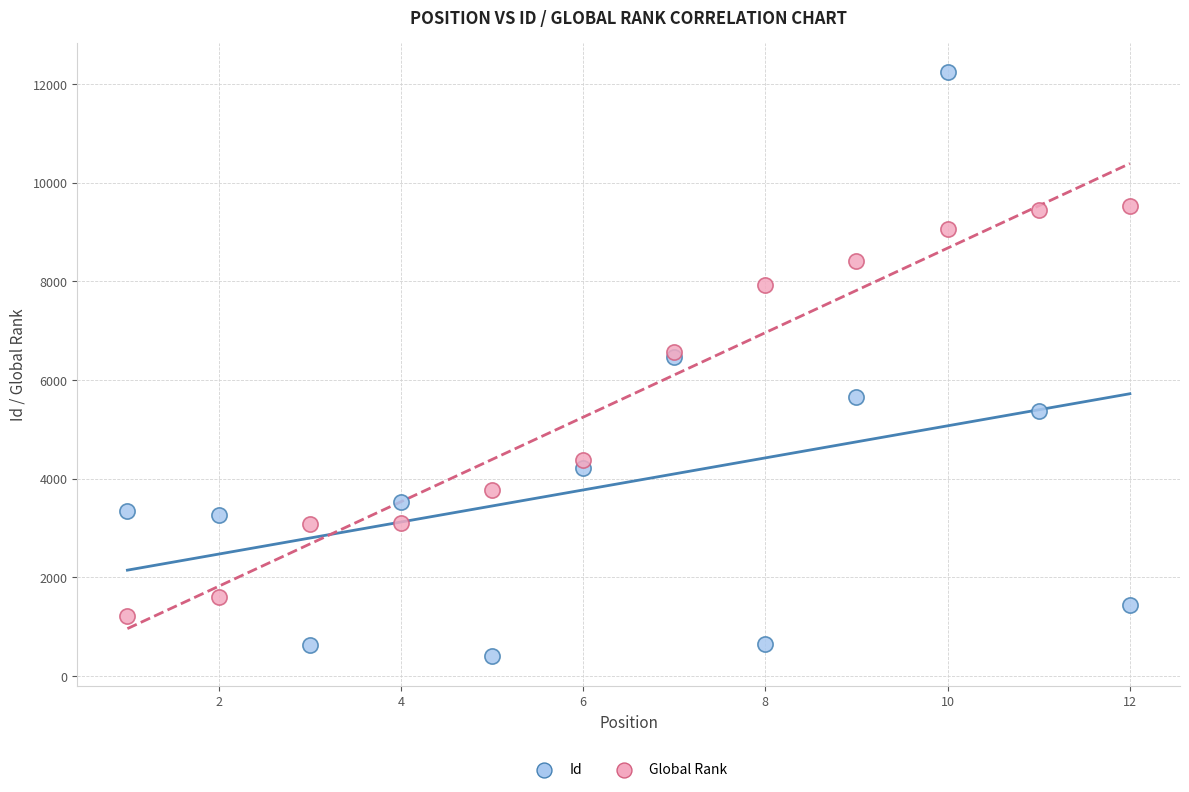

What is the X range (max minus min) for the scatter plot?

11